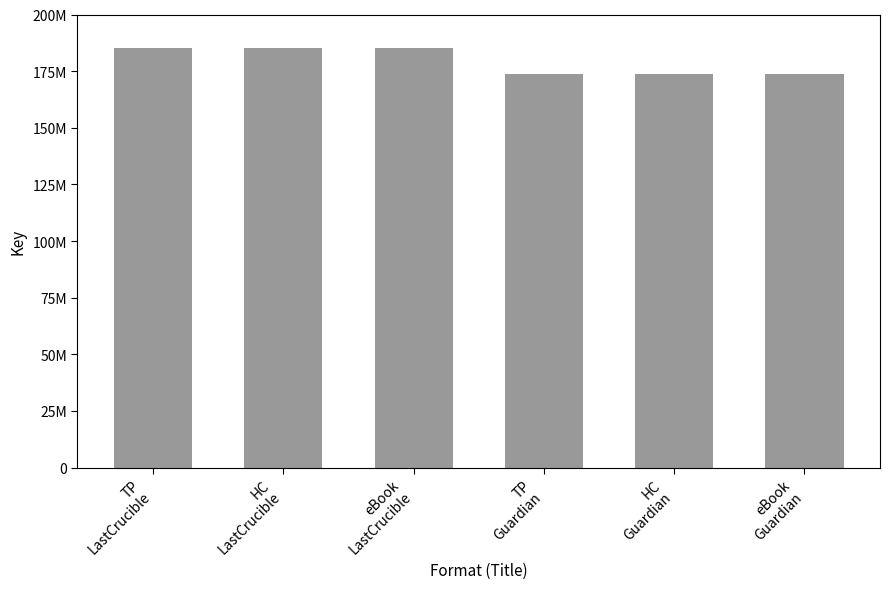

Does the chart contain any negative values?

No